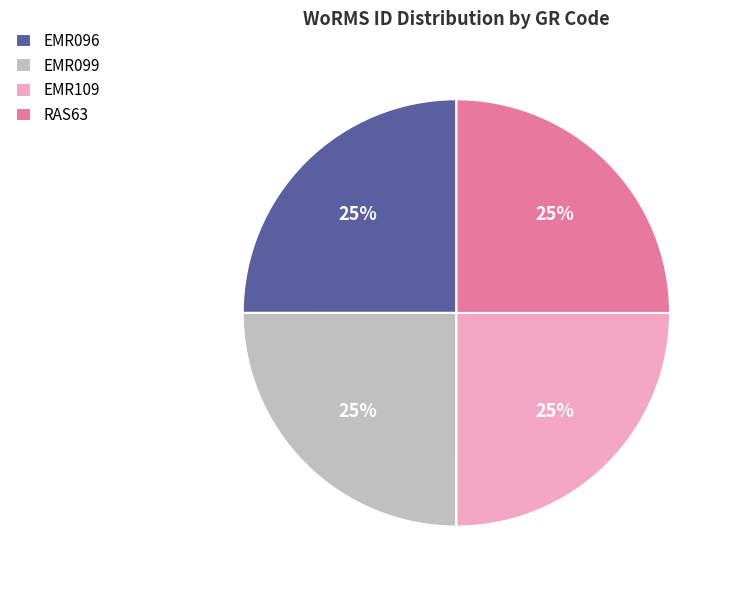

To the nearest percent, what is the average slice percentage?

25%